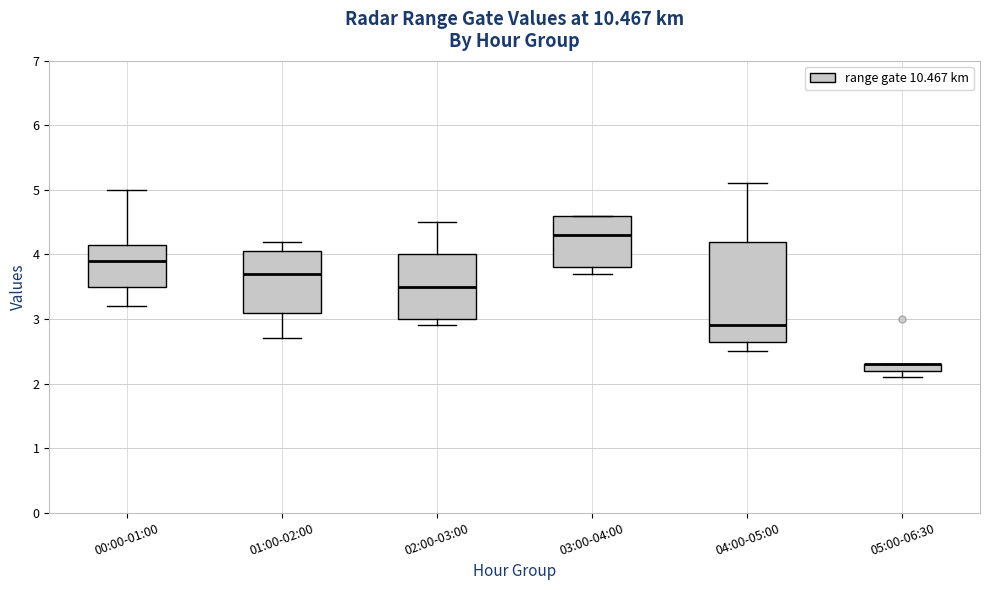

Comparing the boxes themselves (not the whiskers), which one is the tallest?

04:00-05:00